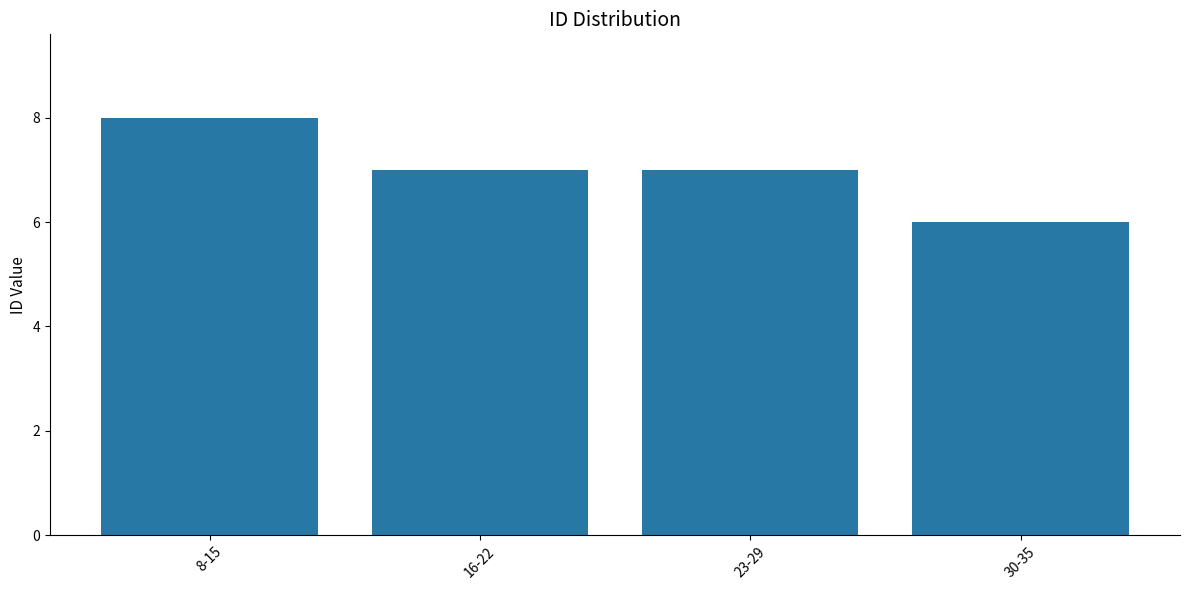

What is the change in value from 8-15 to 30-35?

-2